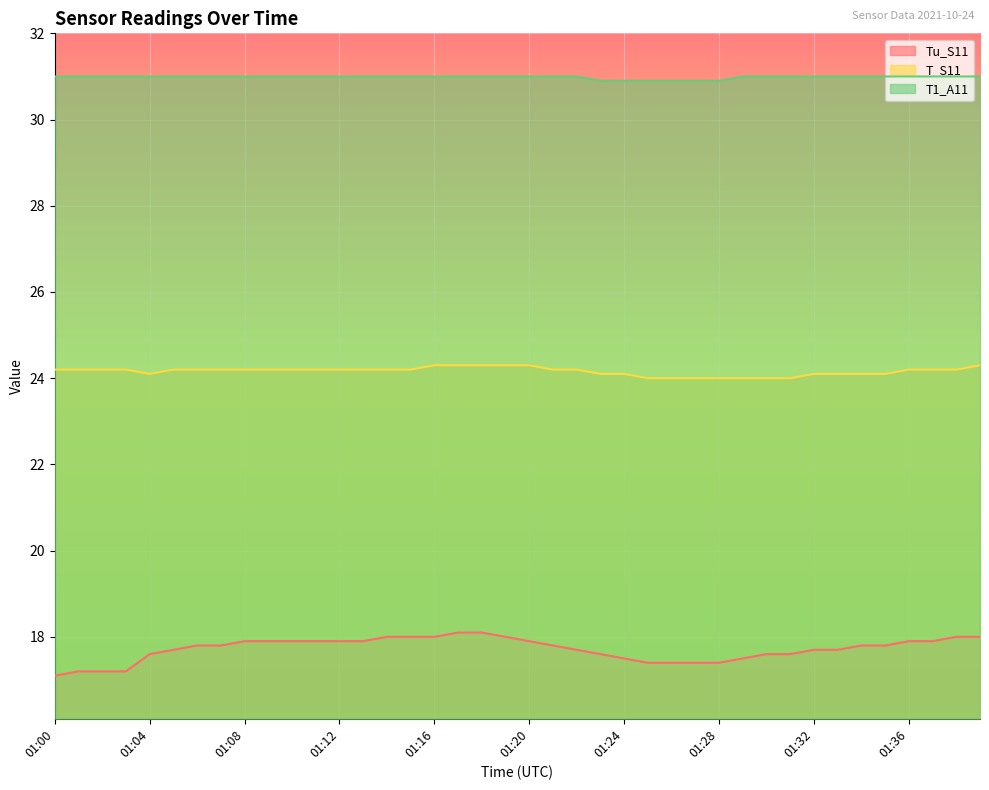

What is the spread (max minus min) of values at 01:33?

13.3